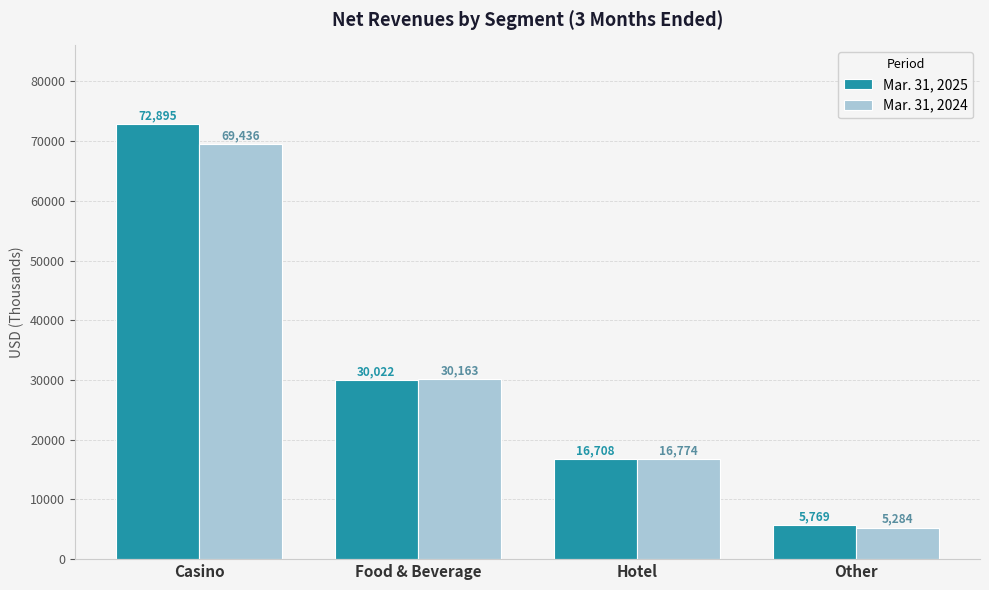

Reading left to right, what are all the values shown in this chart?

Mar. 31, 2025: 72895	30022	16708	5769
Mar. 31, 2024: 69436	30163	16774	5284